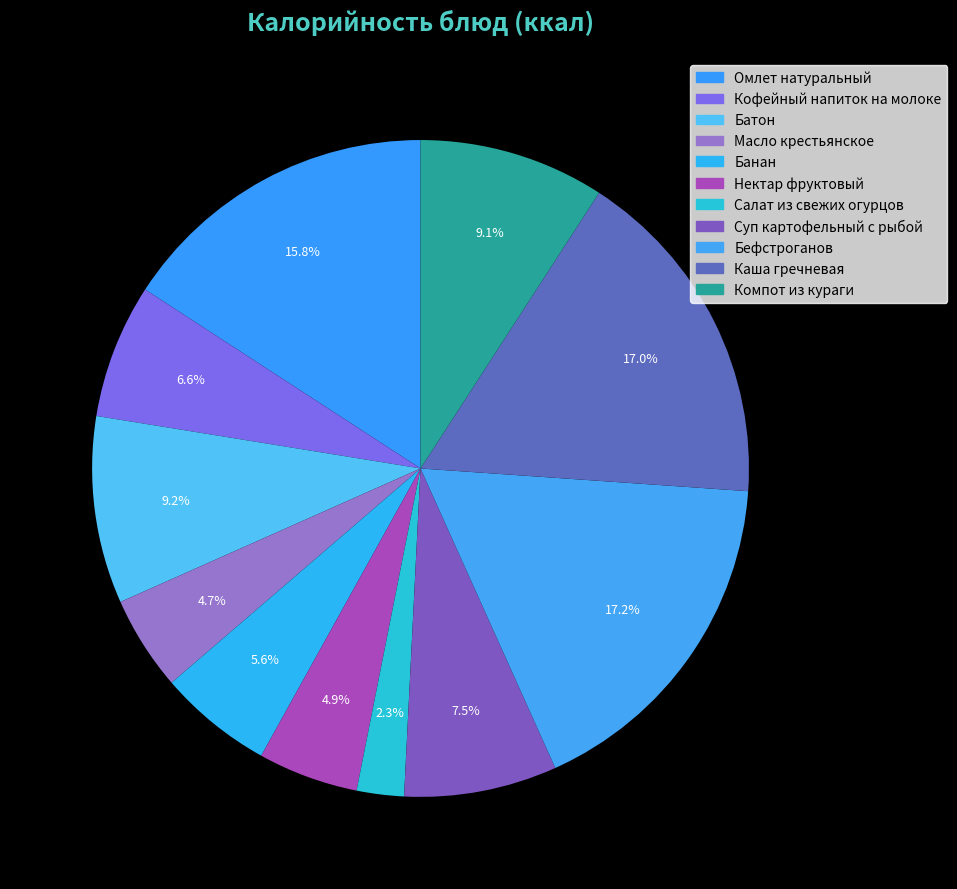

Between Суп картофельный с рыбой and Компот из кураги, which is larger?

Компот из кураги